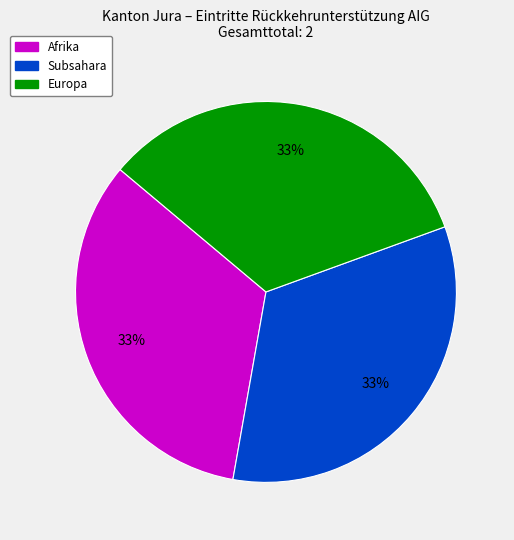

Is there any slice that represents more than half of the pie?

No